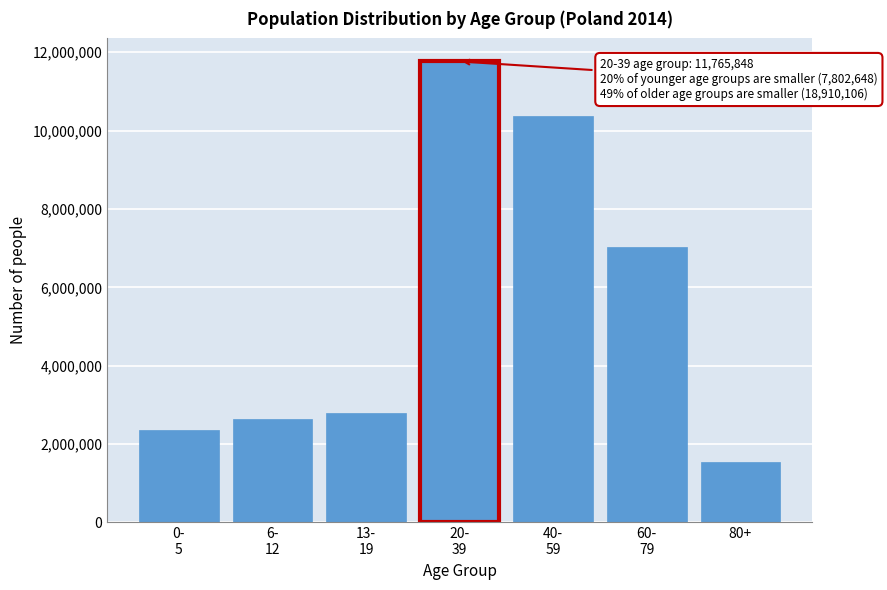

Reading right to left, transcribe all the data shown in this chart.

1528996	7018785	10362325	11765848	2782326	2650607	2369715